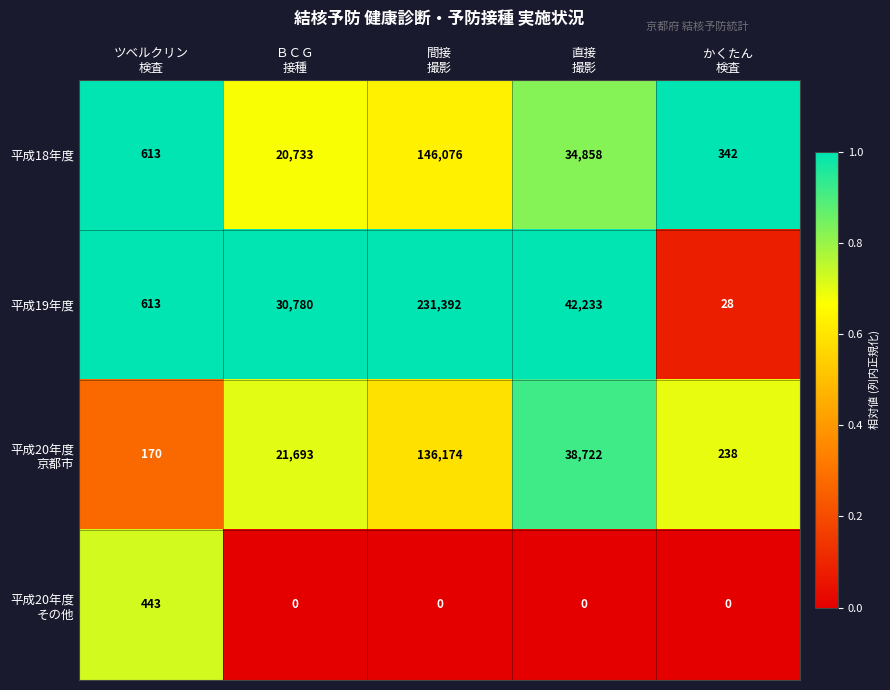

What is the spread (max minus min) of values at 間接
撮影?

231392